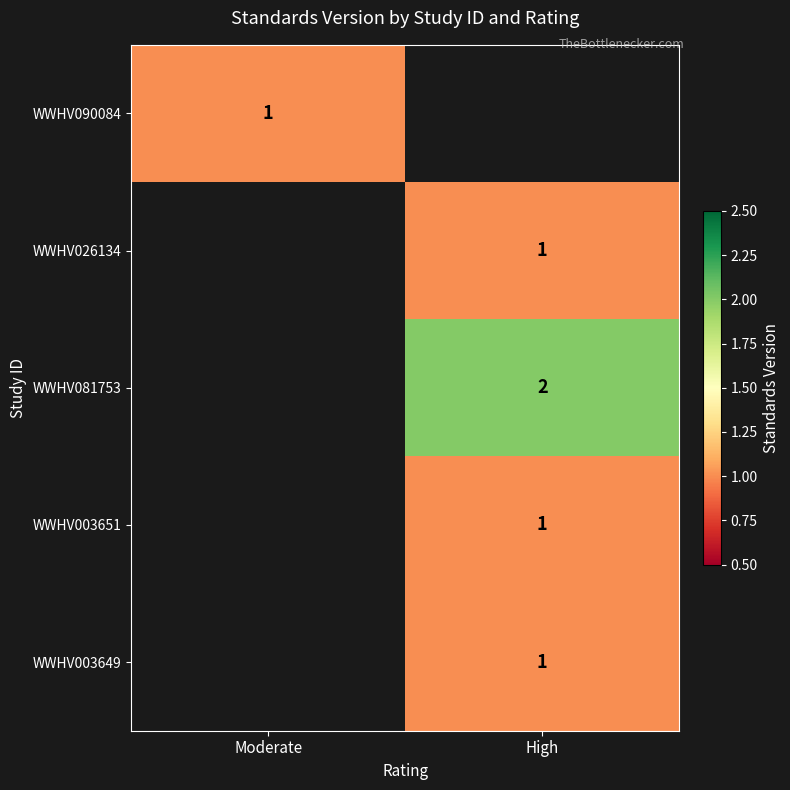

The WWHV003651 series shows 2 at High. True or false?

False